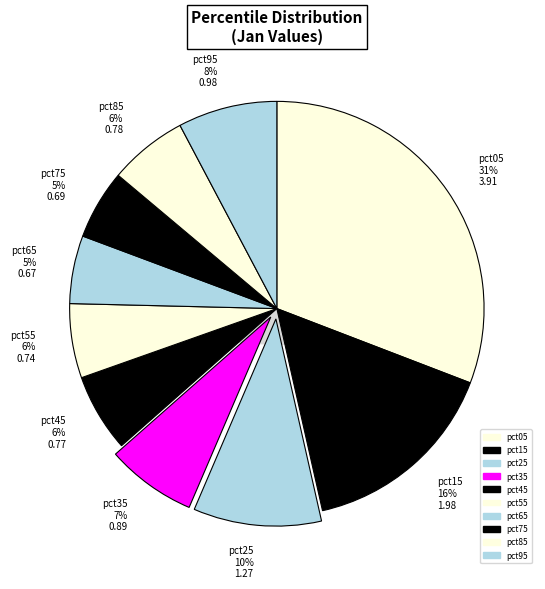

Is it true that pct65 is 5% of the pie?

True